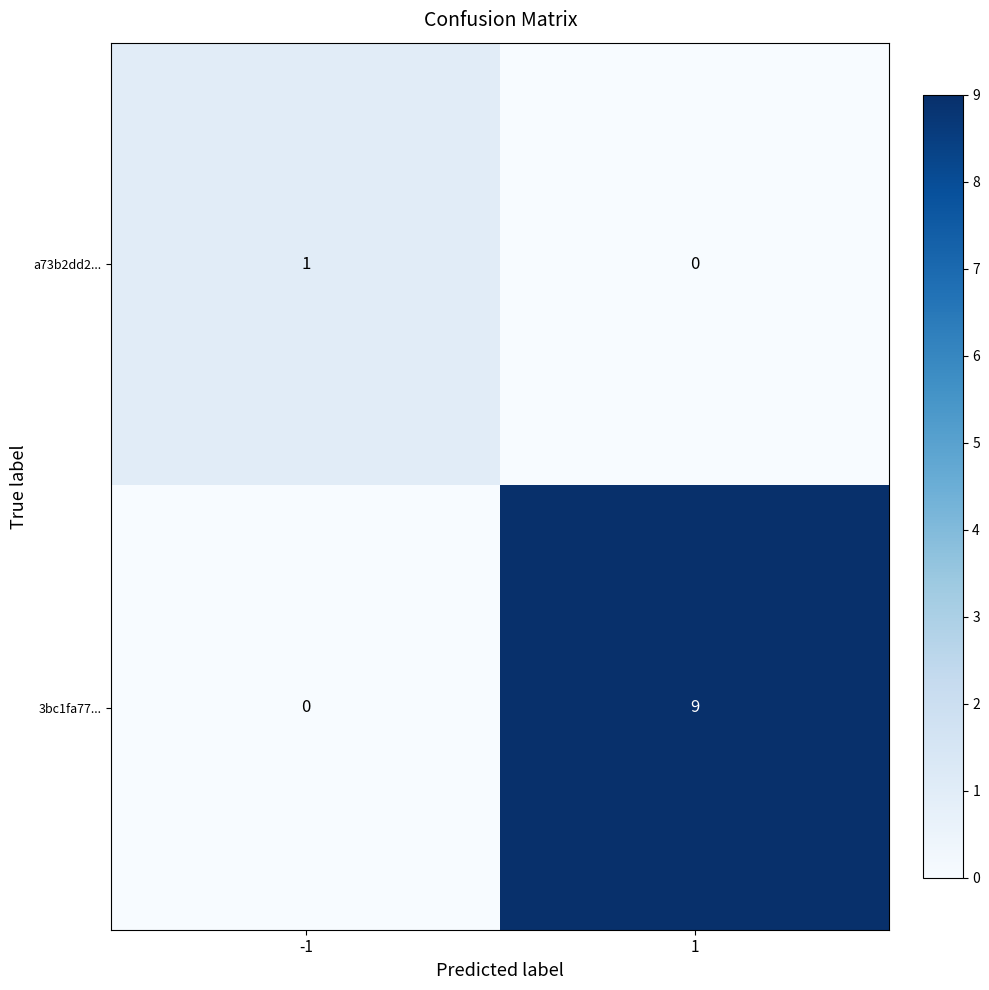

The value of 3bc1fa77... at -1 is 0. True or false?

True